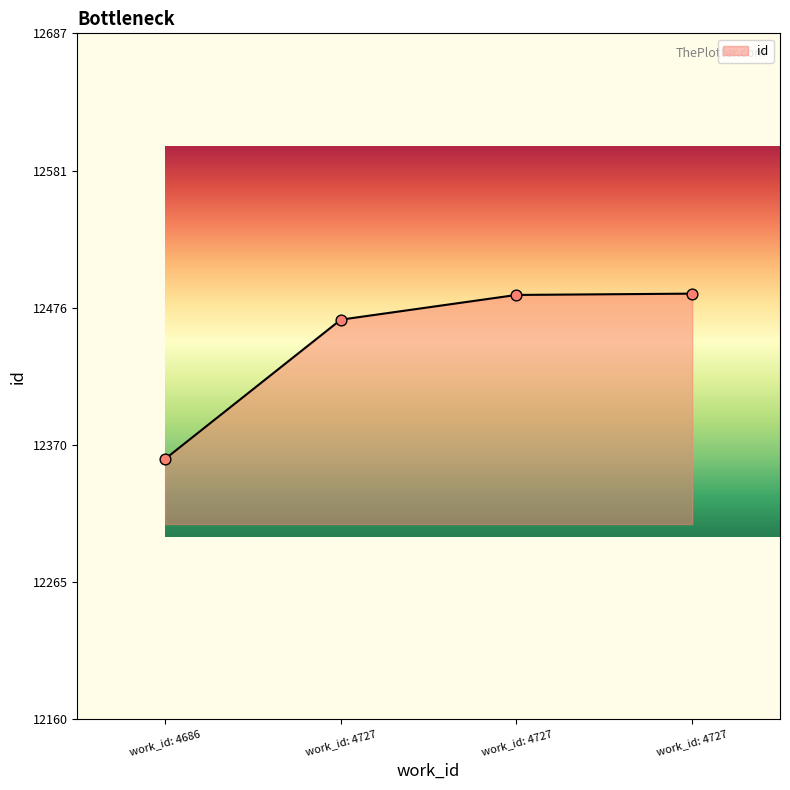

How many lines are shown in the chart?

1